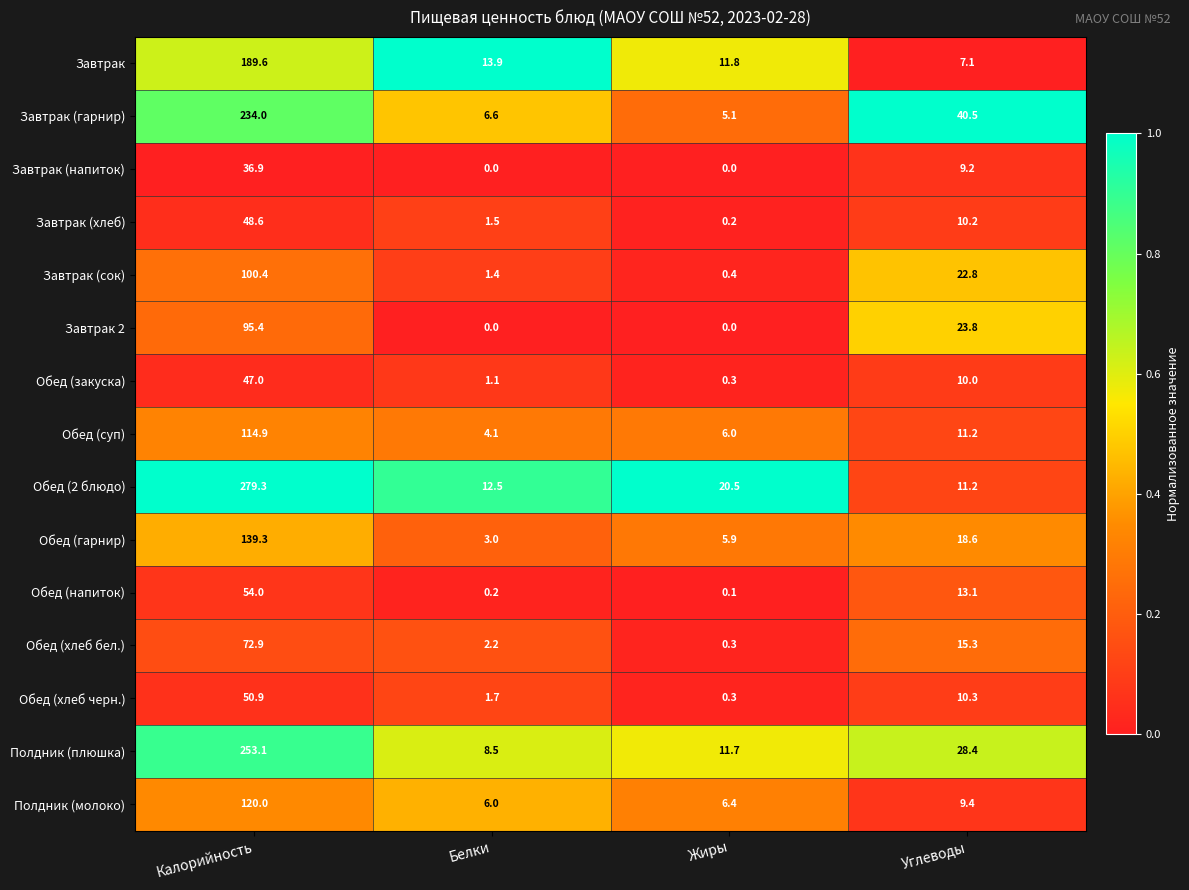

What is the maximum value shown in the chart?

279.3